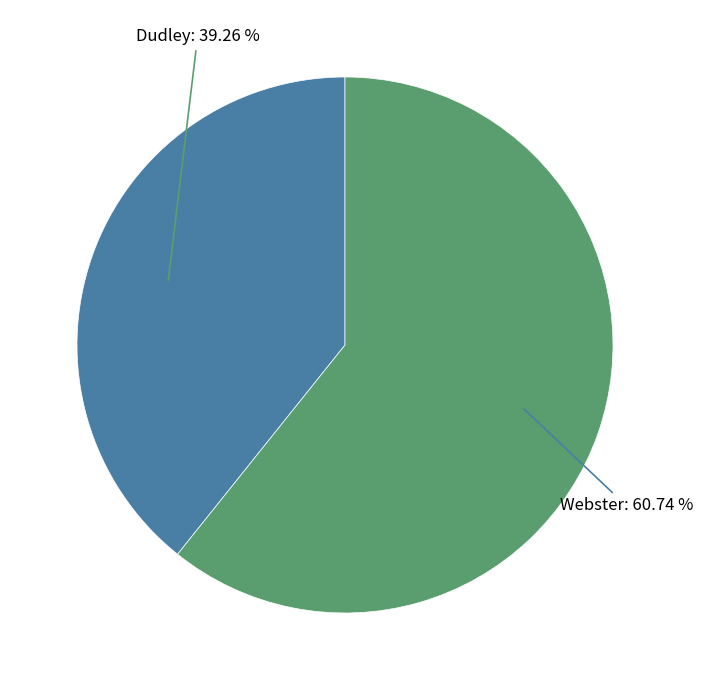

Is there any slice that represents more than half of the pie?

Yes